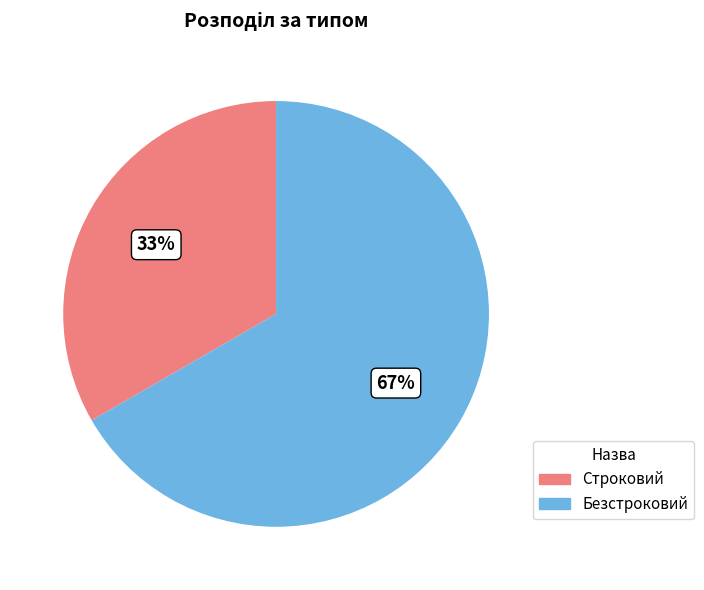

The Безстроковий slice represents 61% of the pie. True or false?

False